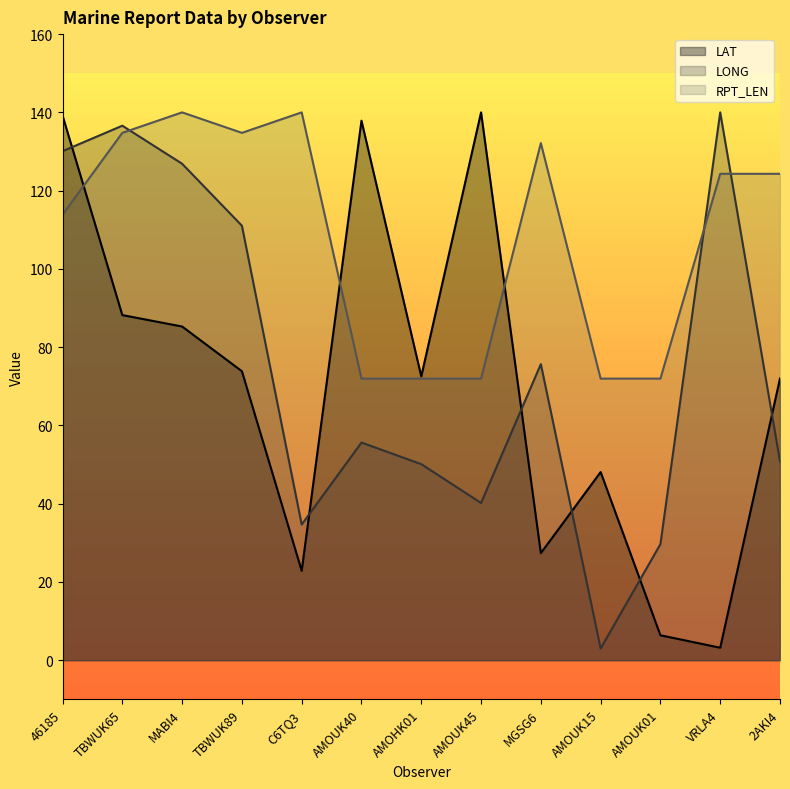

What are all the series names shown in the legend?

LAT, LONG, RPT_LEN